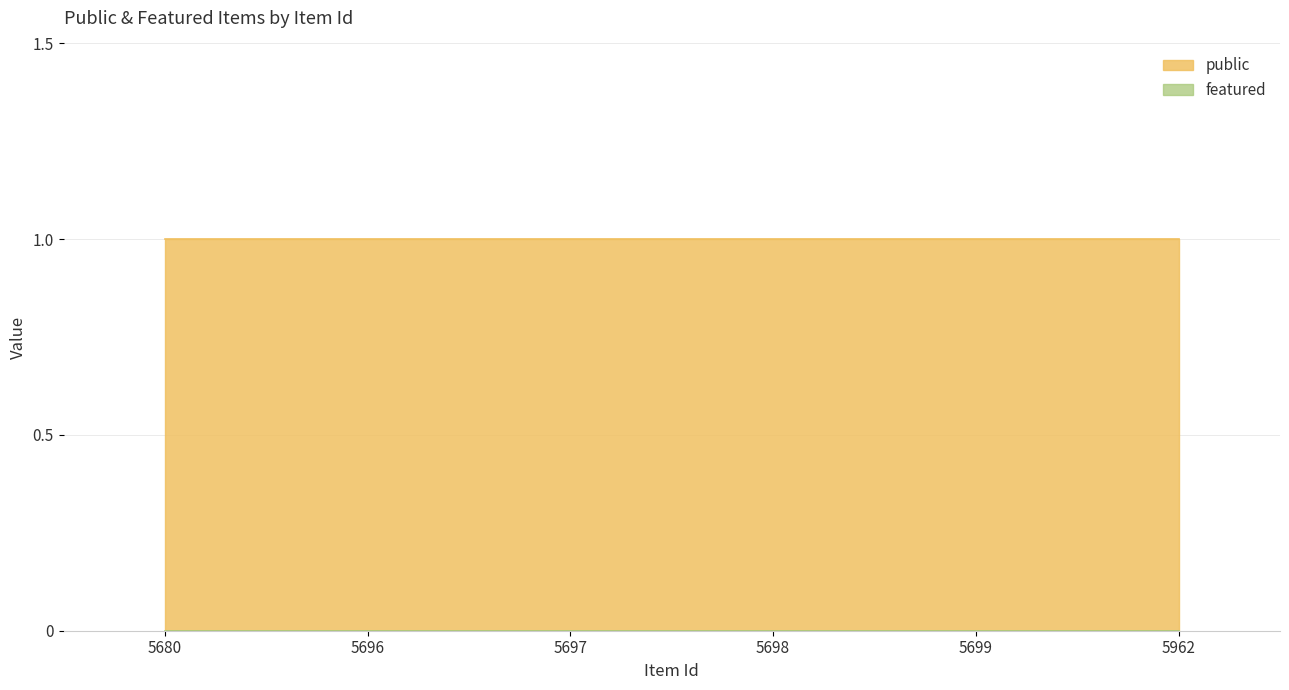

Which category has the lowest value in the public series?

5680